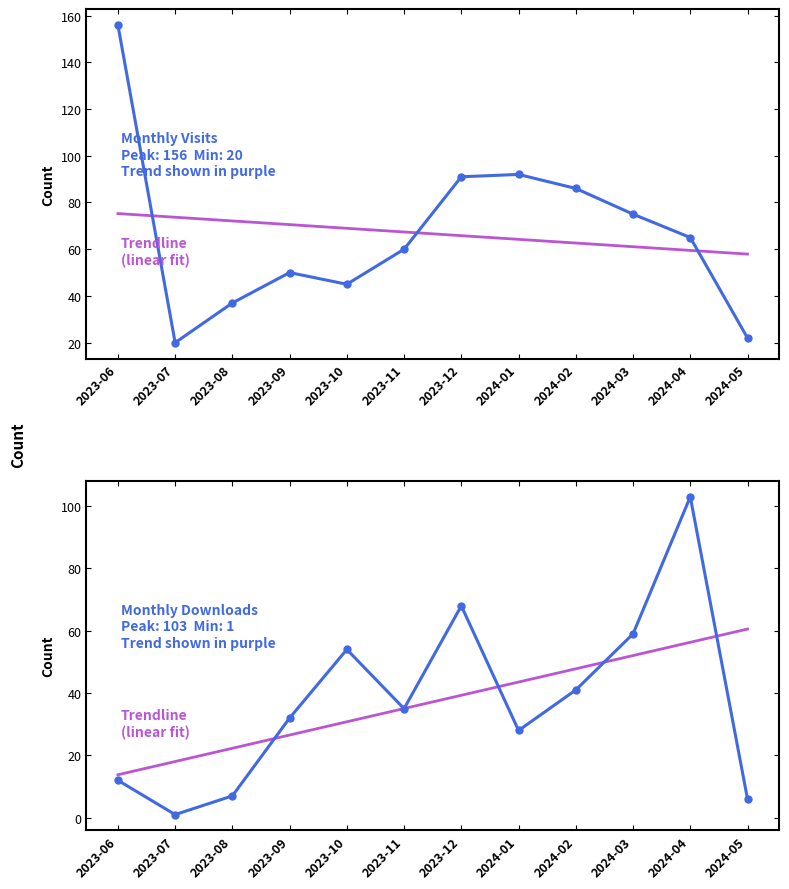

In monthly_visit, how many points are lower than both neighbors (excluding endpoints)?

2